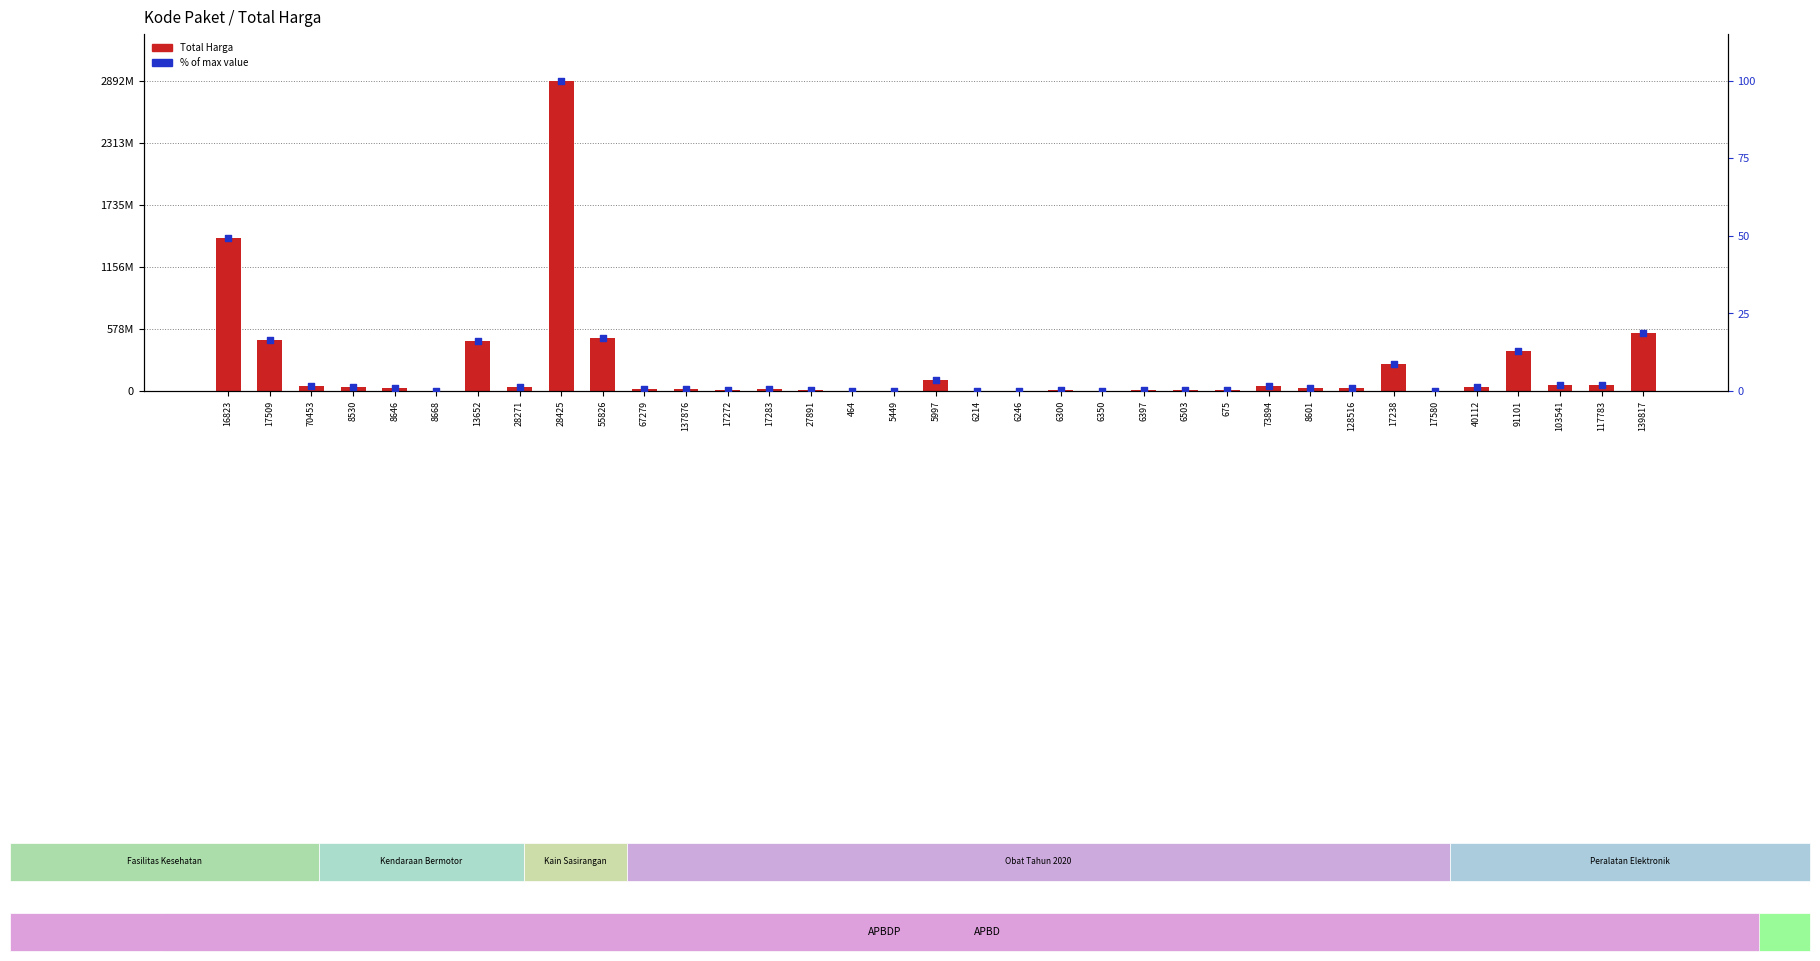

Which series reaches the maximum Y coordinate?

Total Harga